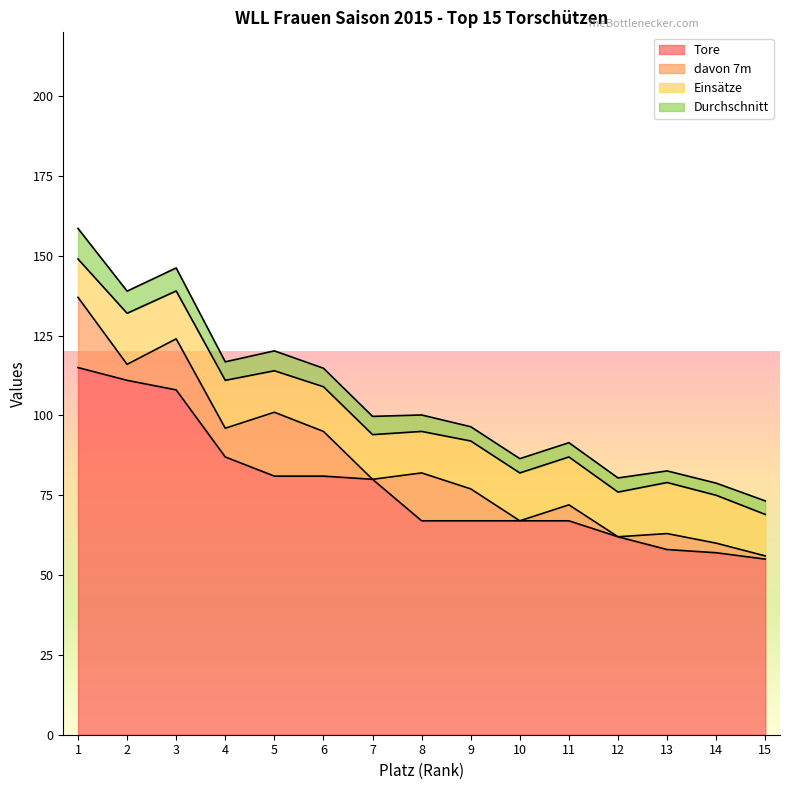

How many lines are shown in the chart?

4